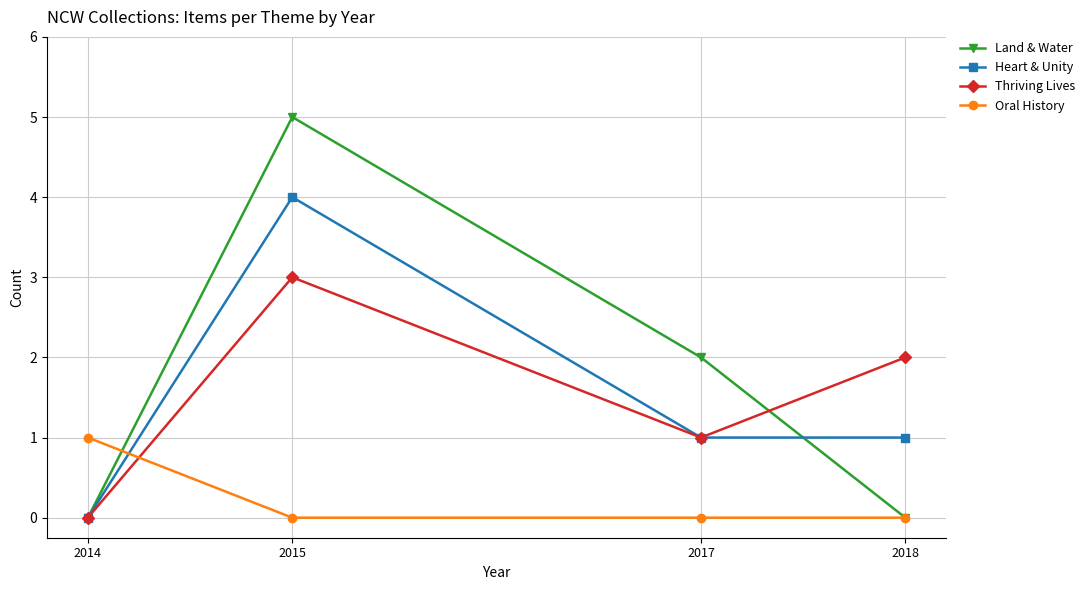

What is the total value across all series at 2015?

12